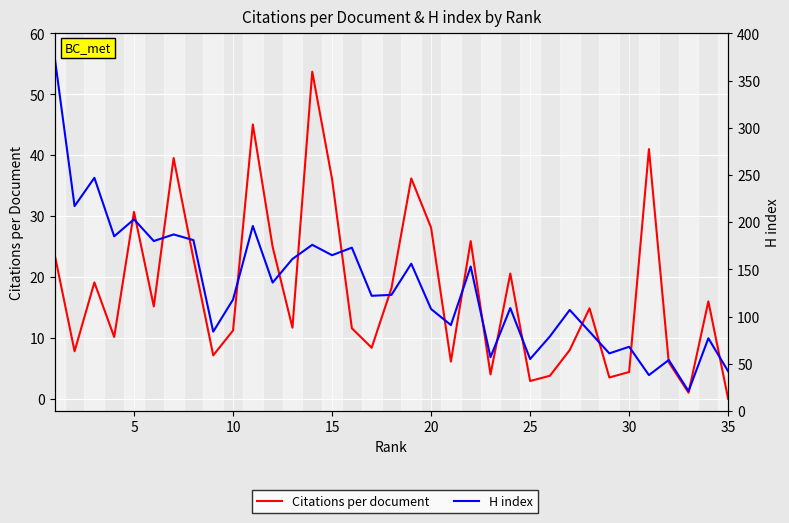

Which series has the largest range (max minus min)?

H index